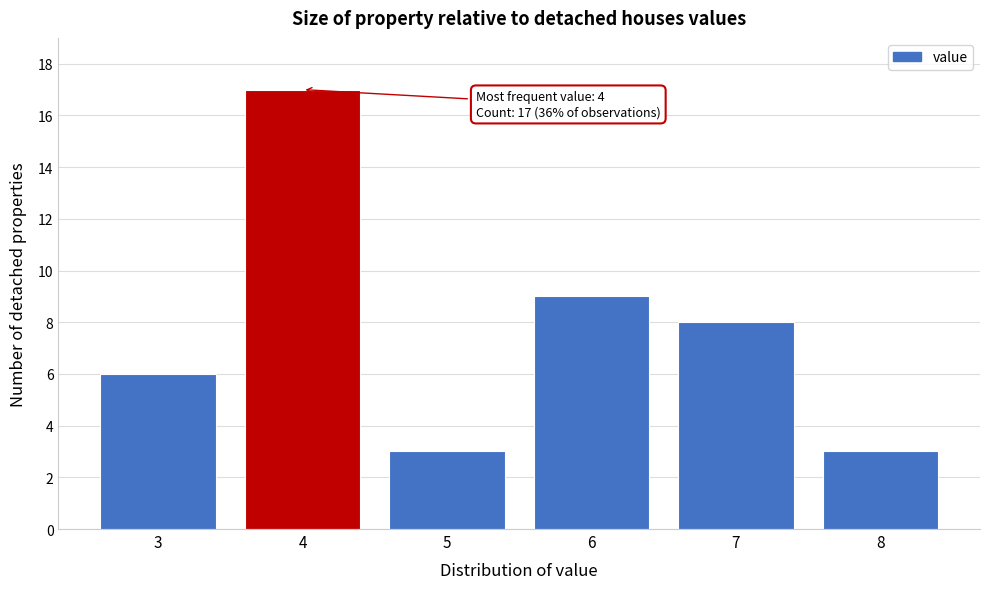

Over which range of the x-axis is the bar tallest?

3.5 to 4.5